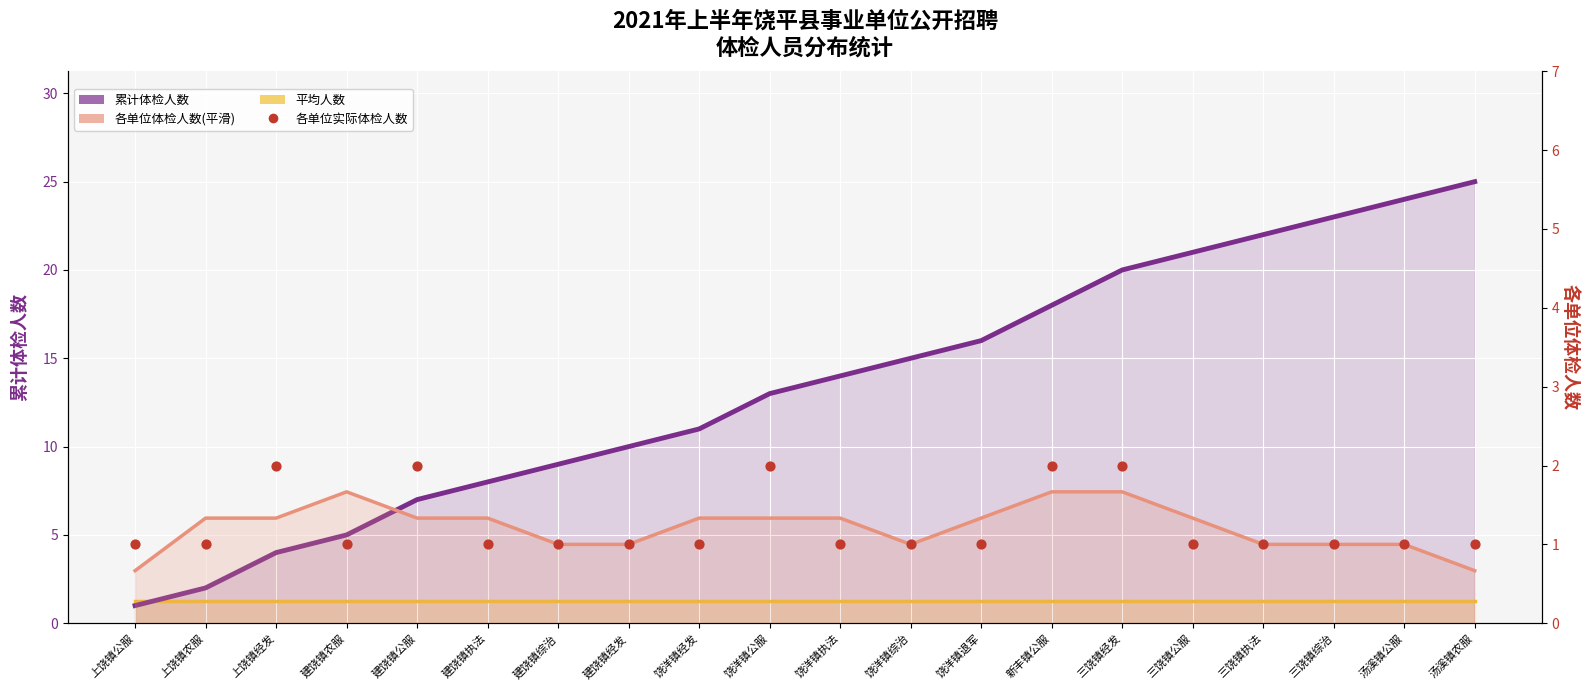

Which series reaches the maximum Y coordinate?

累计体检人数